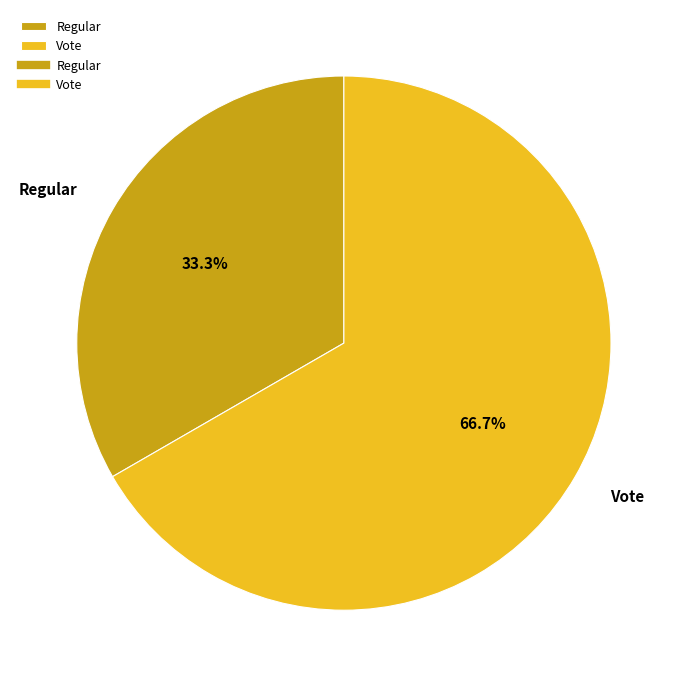

Which category has the biggest portion of the pie?

Vote